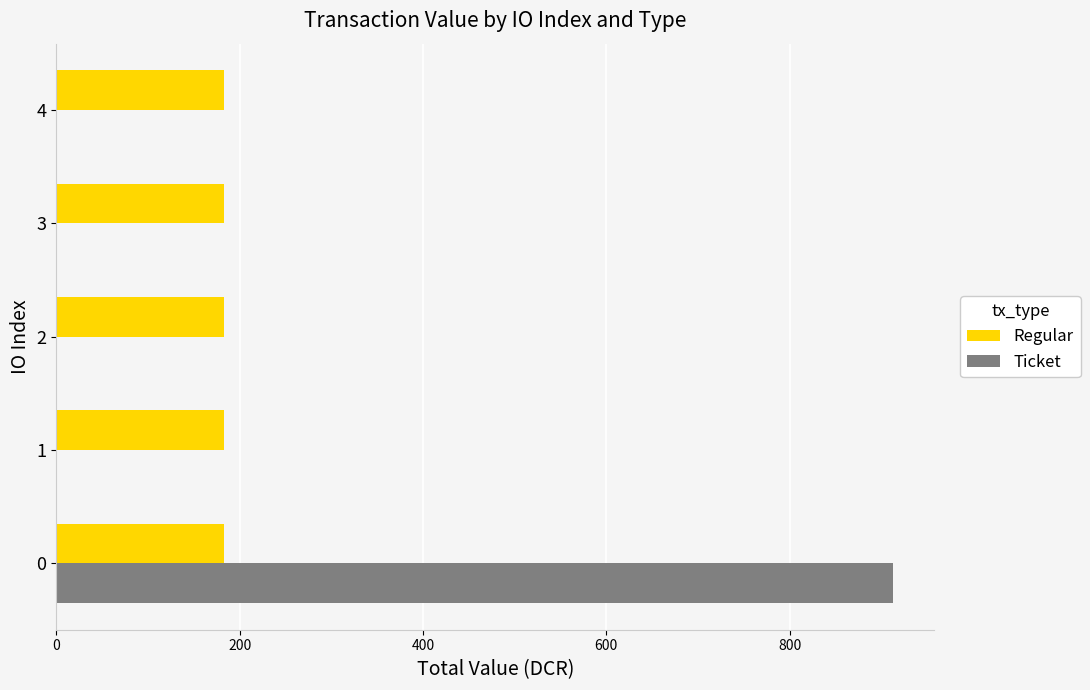

Which series has the widest spread of values?

Ticket